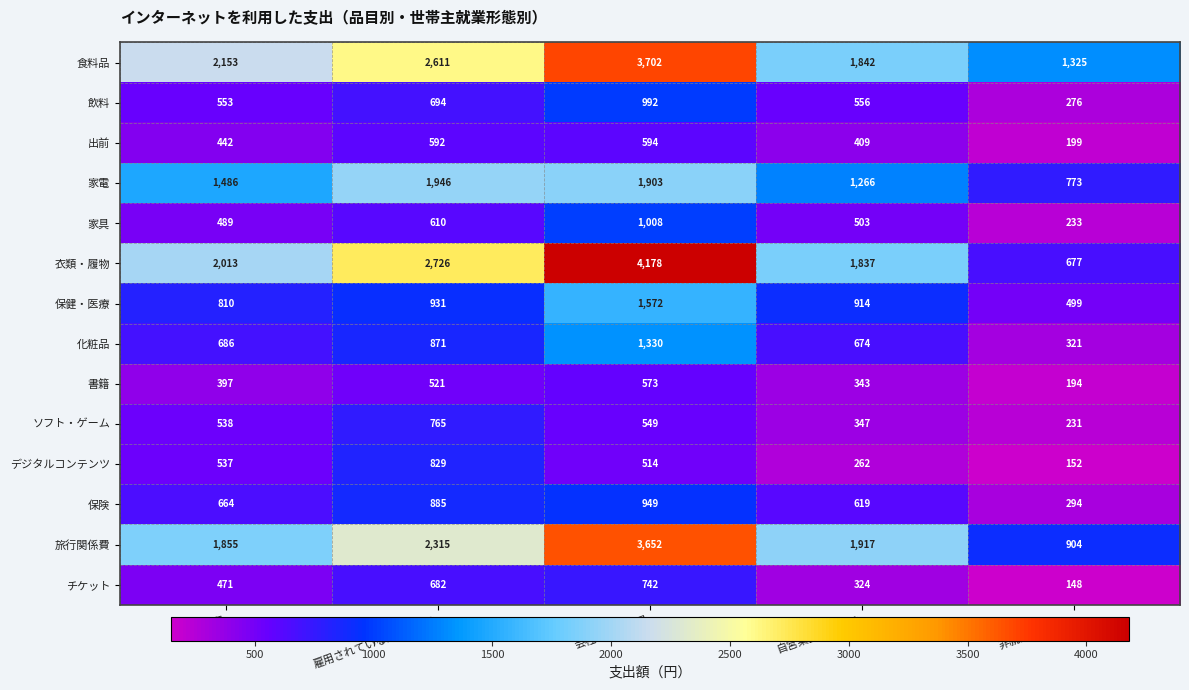

What is the difference between the second highest and minimum values in the デジタルコンテンツ series?

385